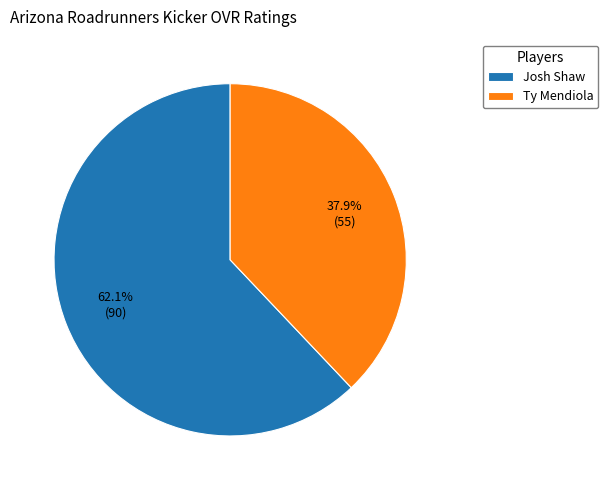

How many slices are in this pie chart?

2